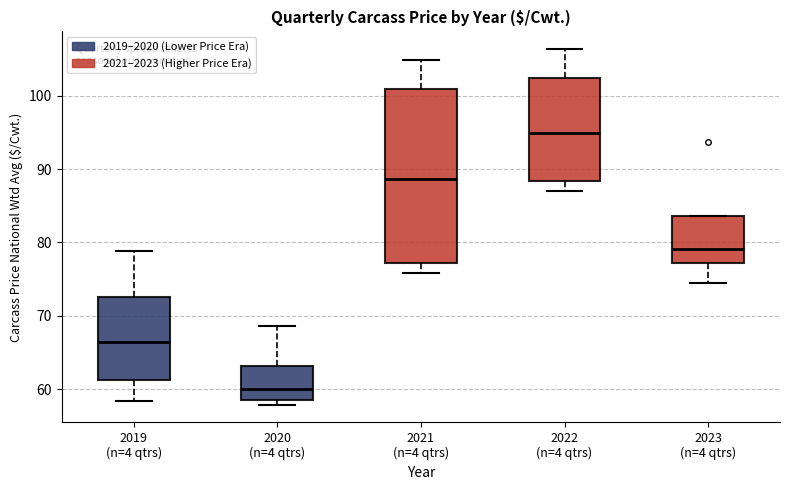

Reading left to right, read every box against the y-axis: the position of its median line, the range the box covers, and the ends of its whiskers. The values are not printed on the chart, so give them approximately, as read against the axis.

2019 (n=4 qtrs): median 66, box 61 to 73, whiskers 58 to 79
2020 (n=4 qtrs): median 60, box 59 to 63, whiskers 58 to 69
2021 (n=4 qtrs): median 89, box 77 to 101, whiskers 76 to 105
2022 (n=4 qtrs): median 95, box 88 to 102, whiskers 87 to 106
2023 (n=4 qtrs): median 79, box 77 to 84, whiskers 74 to 84